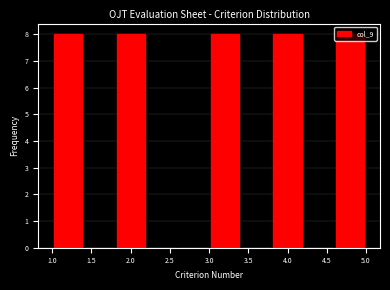

How tall is the bar that spans 1.8 to 2.2 on the x-axis? The values are not printed on the chart, so give them approximately, as read against the axis.

8